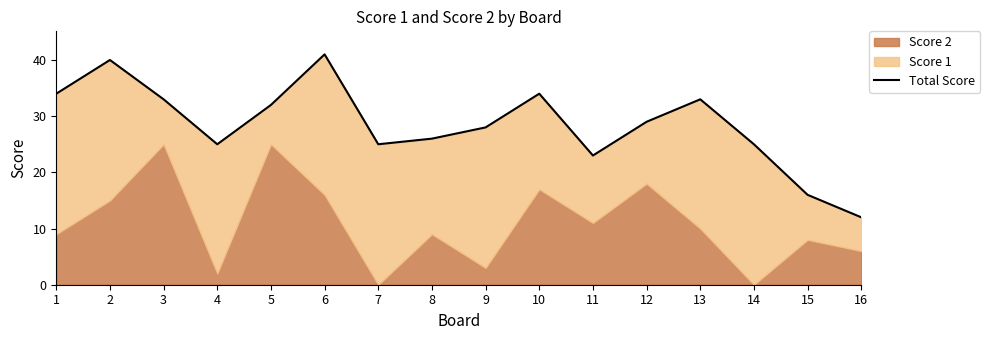

What is the difference between the values at 12 and 11?

6